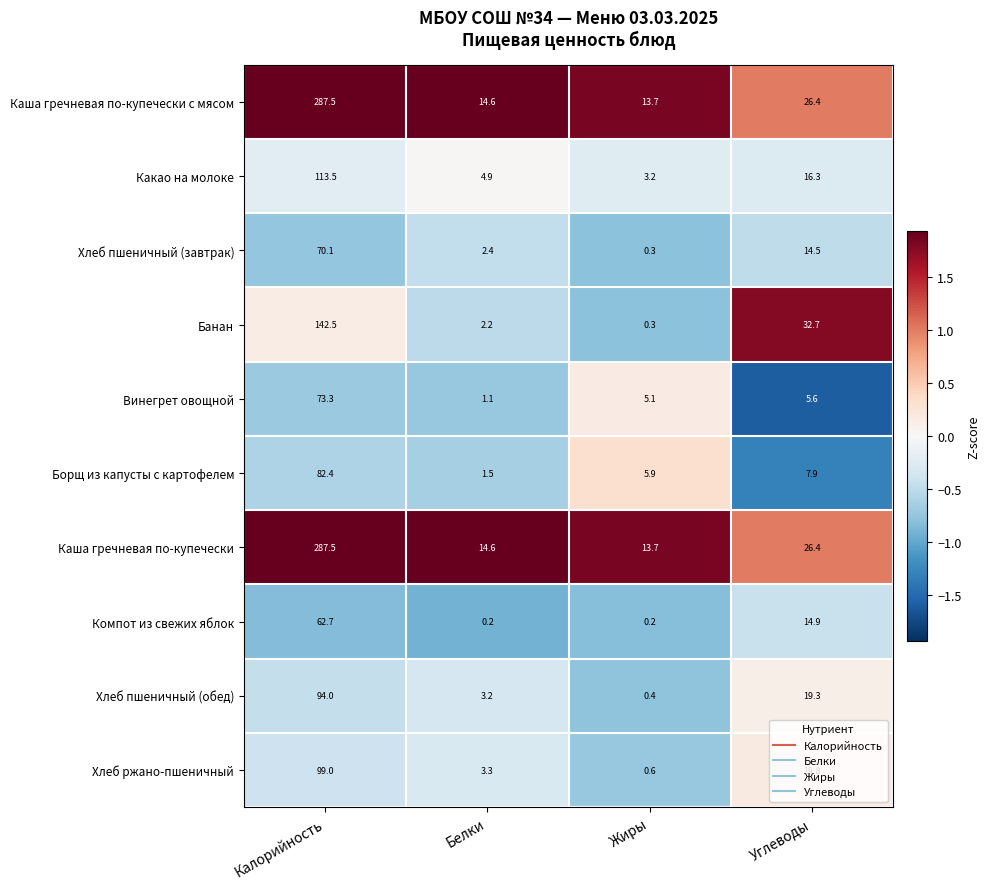

Between Жиры and Углеводы, which series saw the biggest shift?

Банан